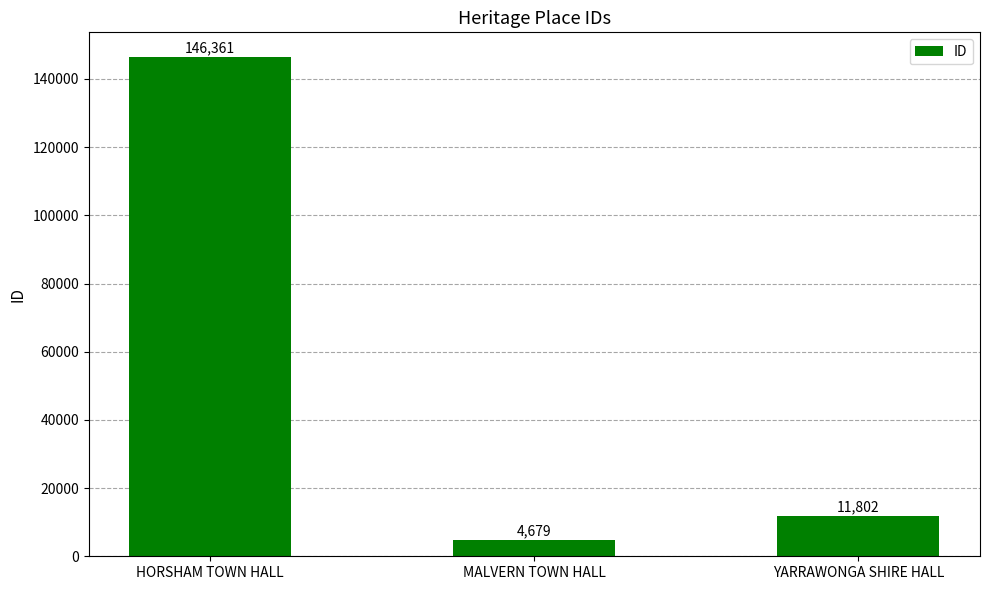

Reading left to right, transcribe all the data shown in this chart.

HORSHAM TOWN HALL=146361	MALVERN TOWN HALL=4679	YARRAWONGA SHIRE HALL=11802